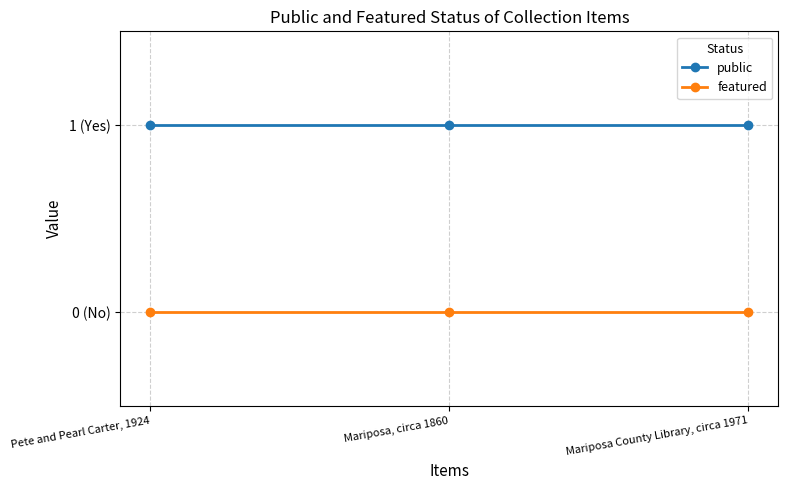

What is the label of the 1st point from the left?

Pete and Pearl Carter, 1924